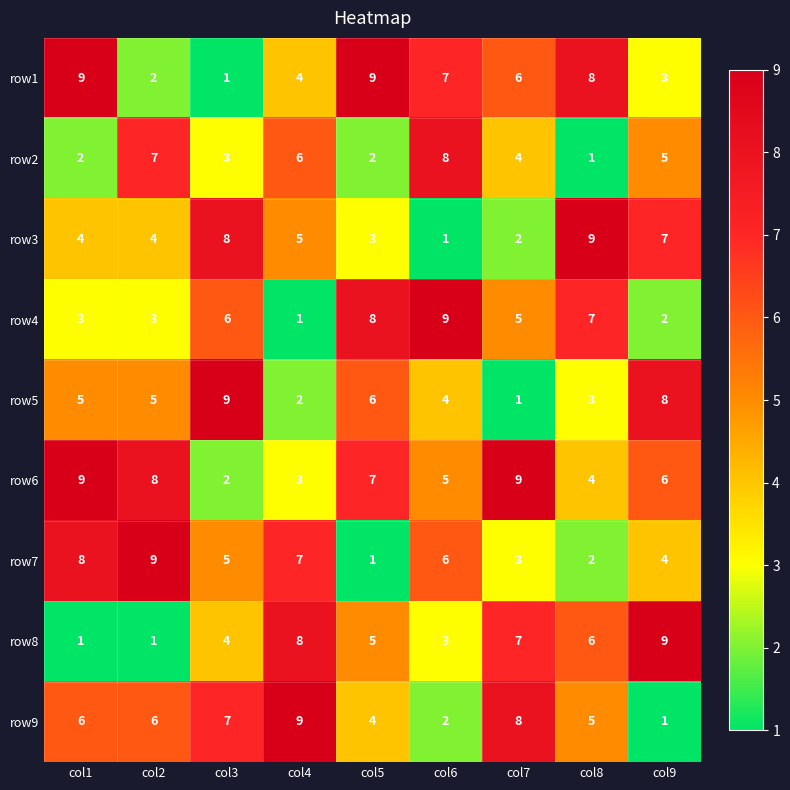

What is the difference between the row7 values at col5 and col2?

8